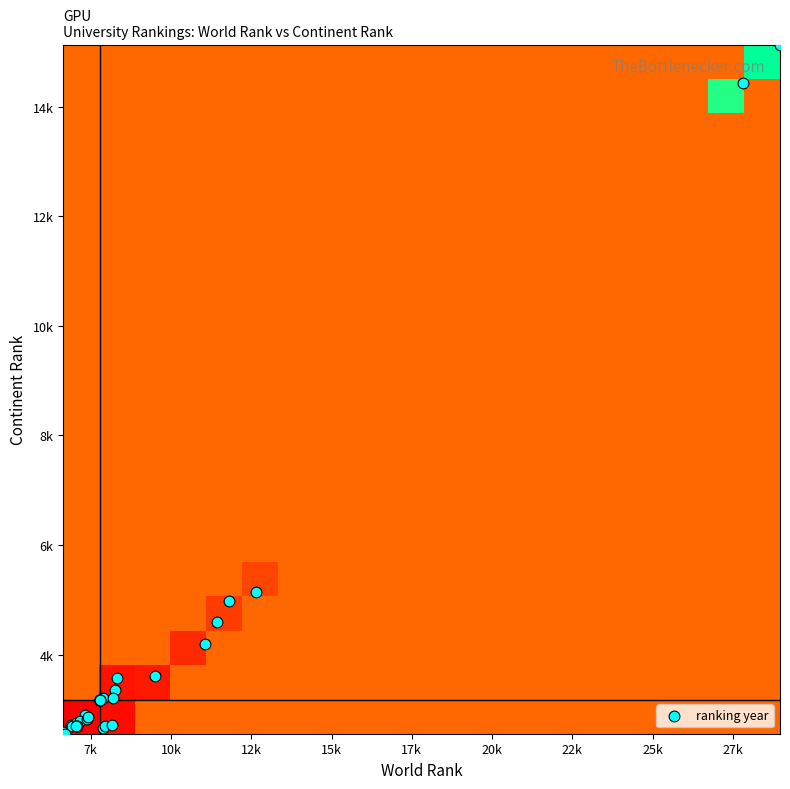

Reading right to left, transcribe all the data shown in this chart.

1988: continent_rank=2667	world_rank=7876
1989: continent_rank=3165	world_rank=7800
1990: continent_rank=2690	world_rank=7936
1991: continent_rank=3165	world_rank=7800
1992: continent_rank=3165	world_rank=7800
1993: continent_rank=2720	world_rank=8158
1994: continent_rank=3165	world_rank=7800
1995: continent_rank=3165	world_rank=7800
1996: continent_rank=3165	world_rank=7800
1997: continent_rank=3198	world_rank=7880
1998: continent_rank=3165	world_rank=7800
1999: continent_rank=3165	world_rank=7800
2000: continent_rank=3358	world_rank=8250
2001: continent_rank=3165	world_rank=7800
2002: continent_rank=3162	world_rank=7782
2003: continent_rank=2589	world_rank=6641
2004: continent_rank=2899	world_rank=7312
2005: continent_rank=2705	world_rank=6882
2006: continent_rank=2756	world_rank=7031
2007: continent_rank=2697	world_rank=6912
2008: continent_rank=2784	world_rank=7179
2009: continent_rank=3215	world_rank=8188
2010: continent_rank=2703	world_rank=7077
2011: continent_rank=2692	world_rank=7058
2012: continent_rank=2824	world_rank=7389
2013: continent_rank=2555	world_rank=6702
2014: continent_rank=2853	world_rank=7412
2015: continent_rank=2700	world_rank=7044
2016: continent_rank=3564	world_rank=8313
2017: continent_rank=4595	world_rank=11433
2018: continent_rank=4200	world_rank=11062
2019: continent_rank=4975	world_rank=11820
2020: continent_rank=5136	world_rank=12660
2021: continent_rank=3603	world_rank=9496
2022: continent_rank=15136	world_rank=28969
2023: continent_rank=14427	world_rank=27802